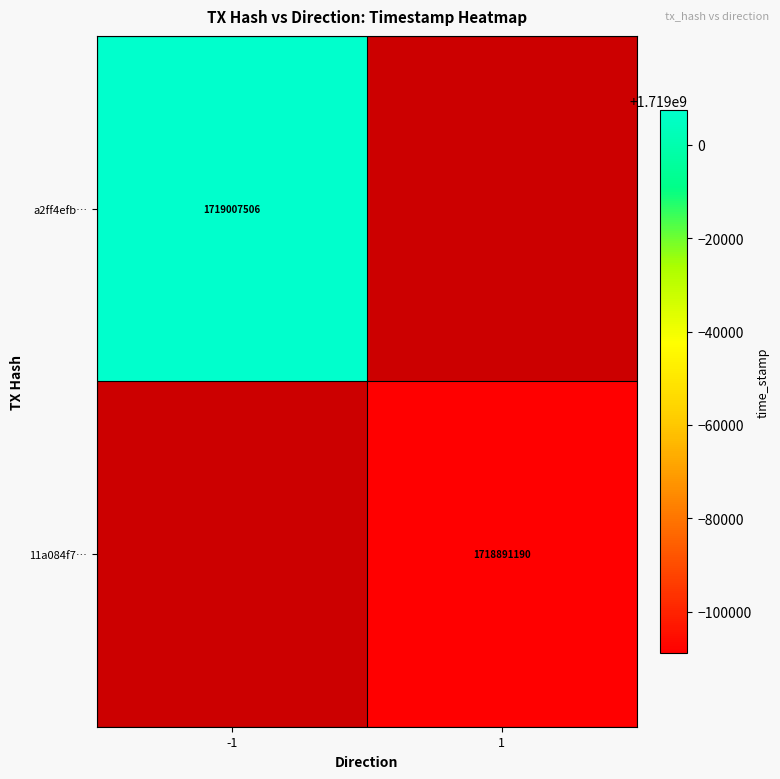

The value of 11a084f7… at 1 is 2957850570. True or false?

False